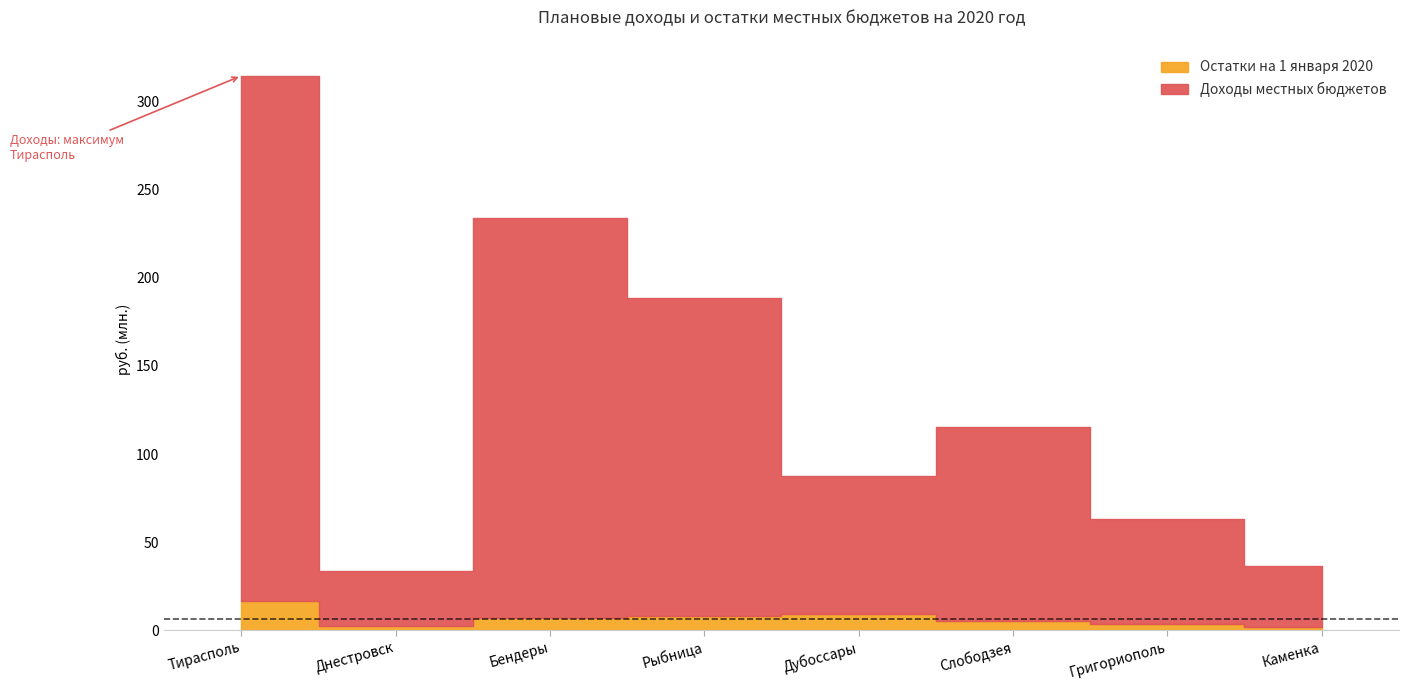

Rank the categories by Доходы местных бюджетов value from lowest to highest.

Днестровск, Каменка, Григориополь, Дубоссары, Слободзея, Рыбница, Бендеры, Тирасполь